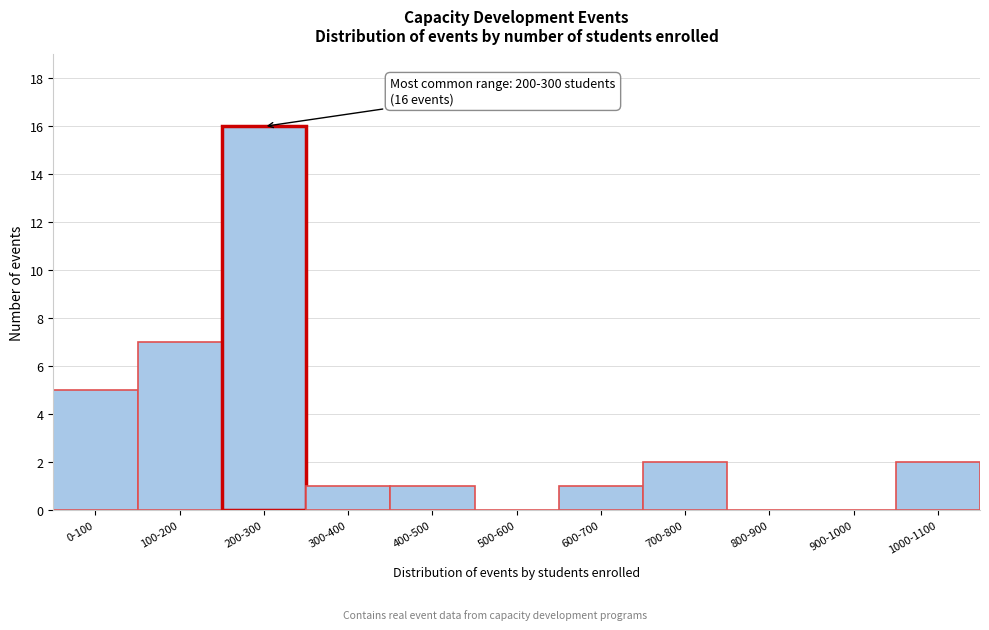

Reading left to right, what are all the values shown in this chart?

0-100=5	100-200=7	200-300=16	300-400=1	400-500=1	500-600=0	600-700=1	700-800=2	800-900=0	900-1000=0	1000-1100=2